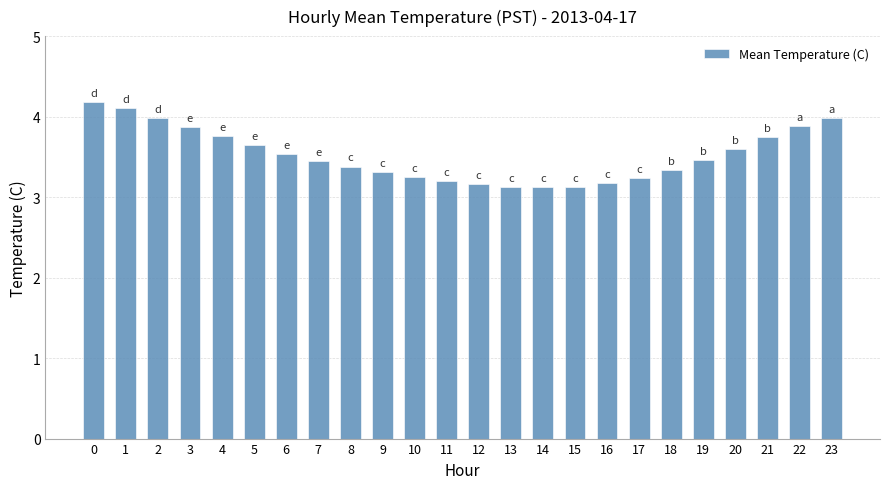

Is it true that the value at 18 is 5.8?

False